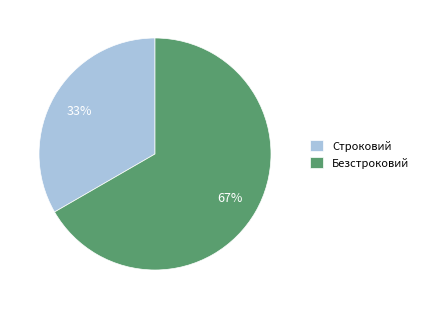

How many slices are in this pie chart?

2